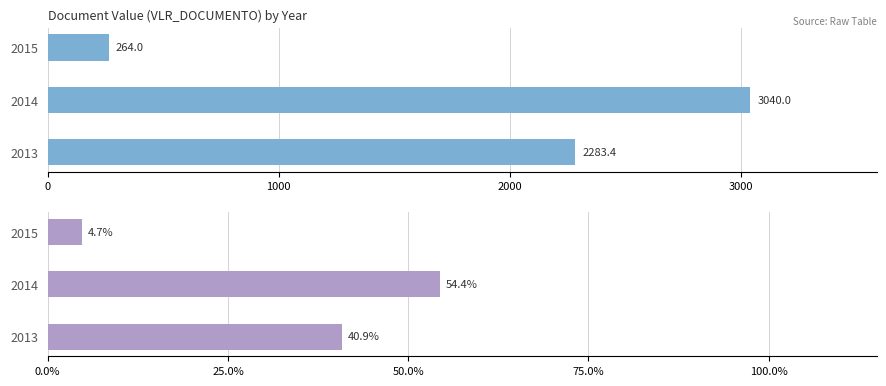

What is the average value of the VLR_DOCUMENTO % series?

33.3